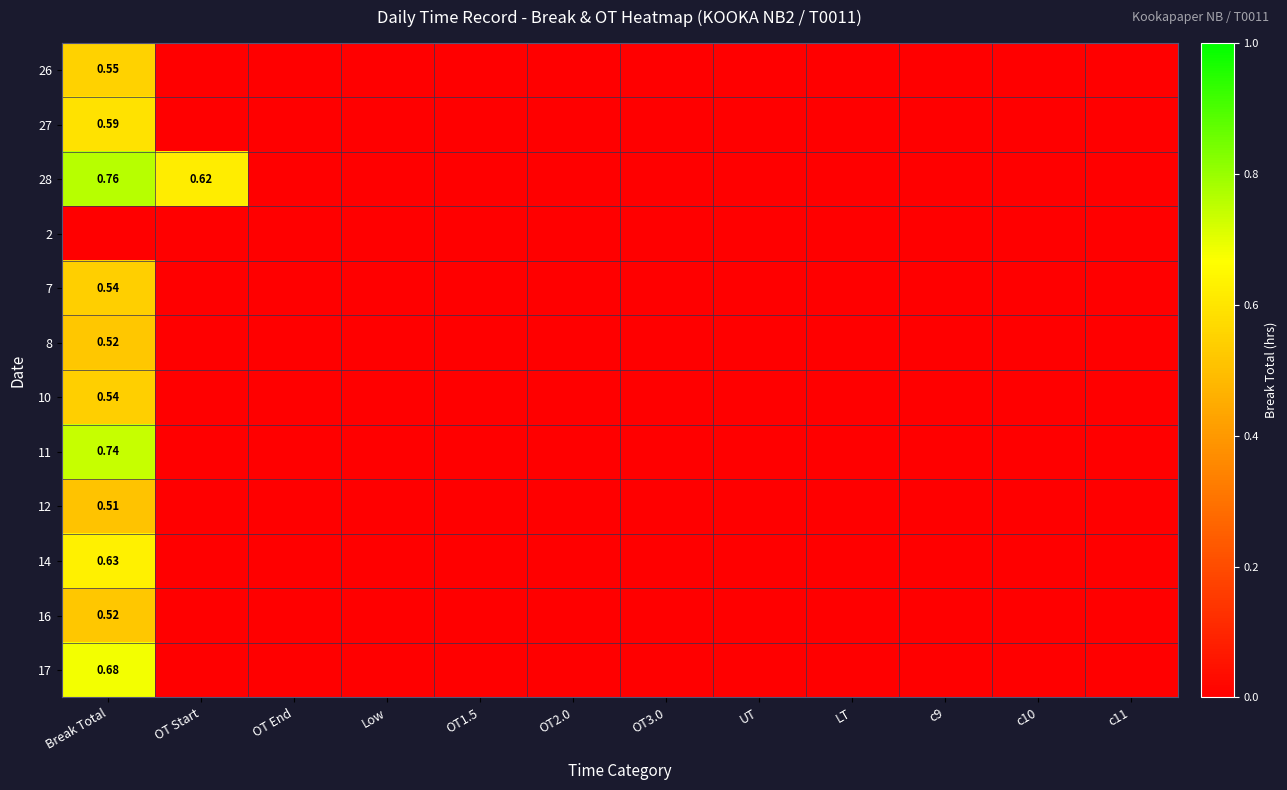

What is the greatest value displayed?

0.8